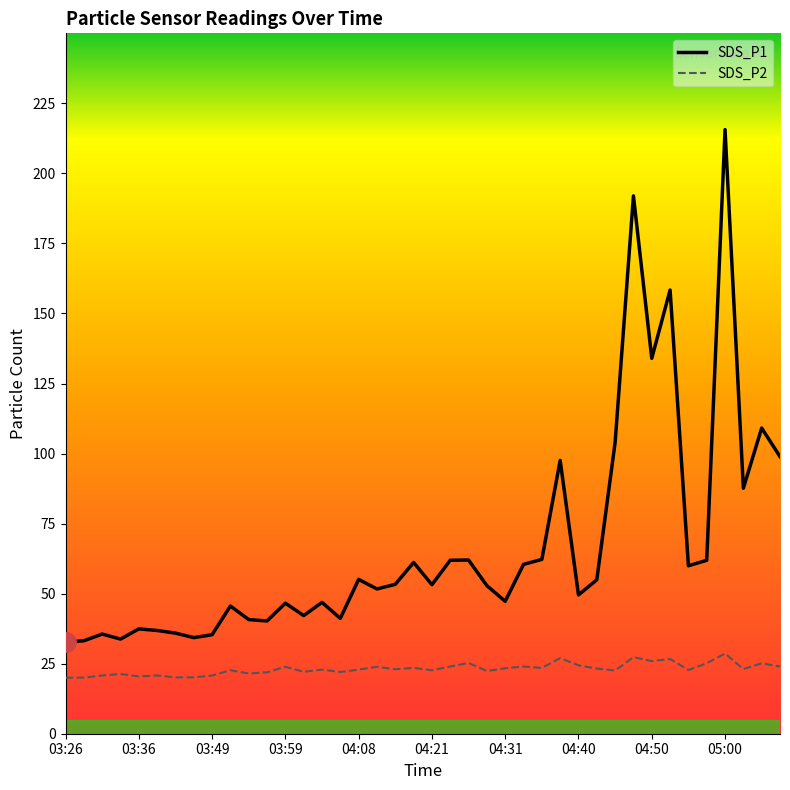

Read the SDS_P1 value at 03:28.

33.2